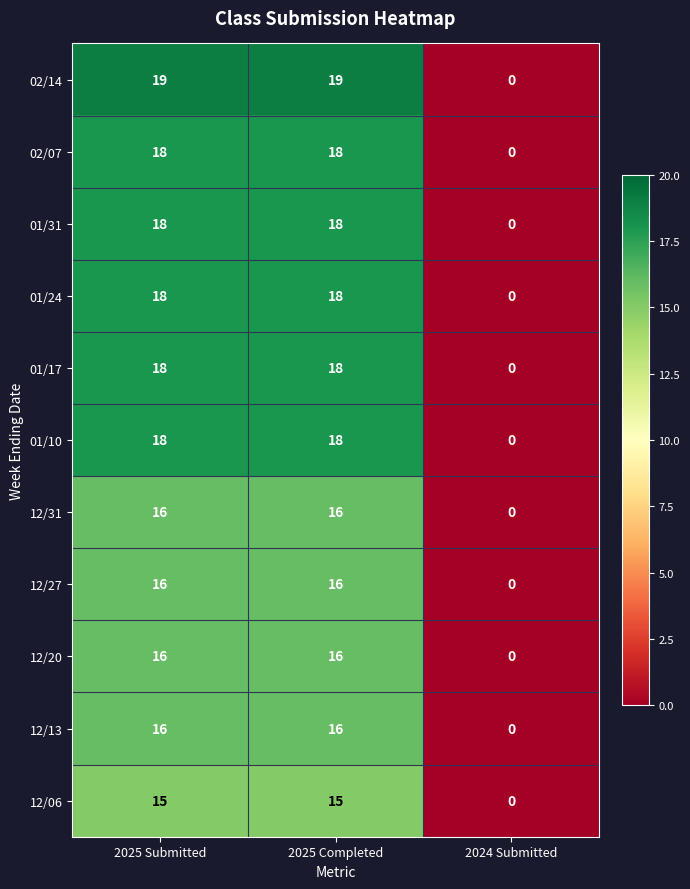

What is the greatest value displayed?

19